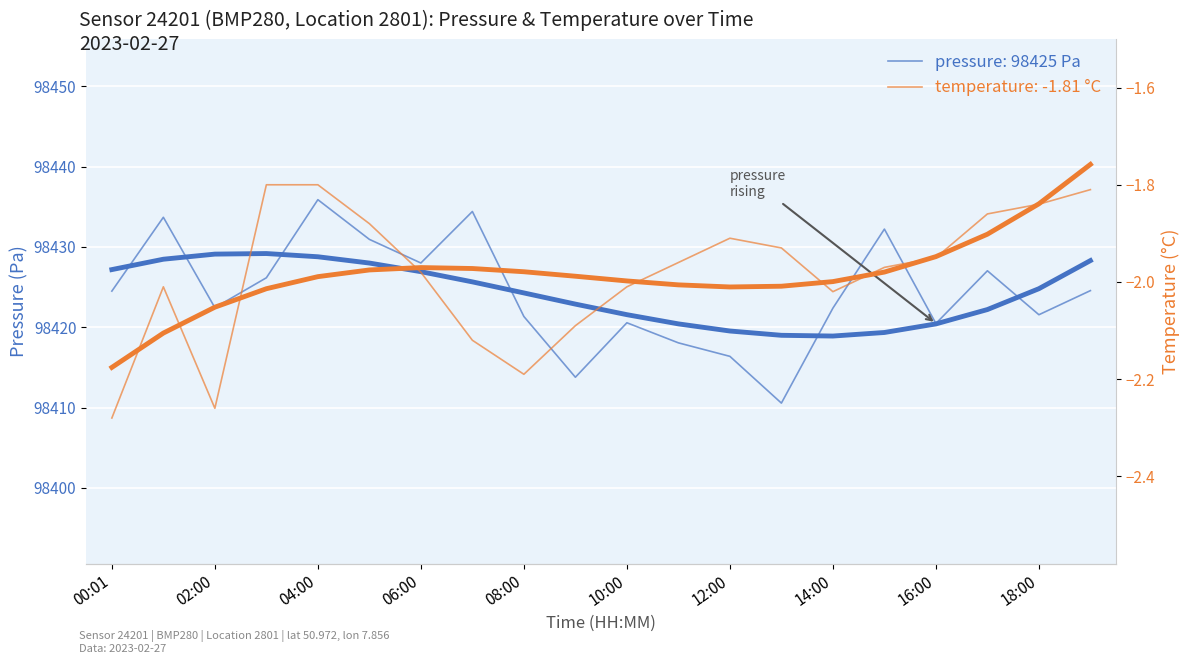

How many lines are shown in the chart?

4